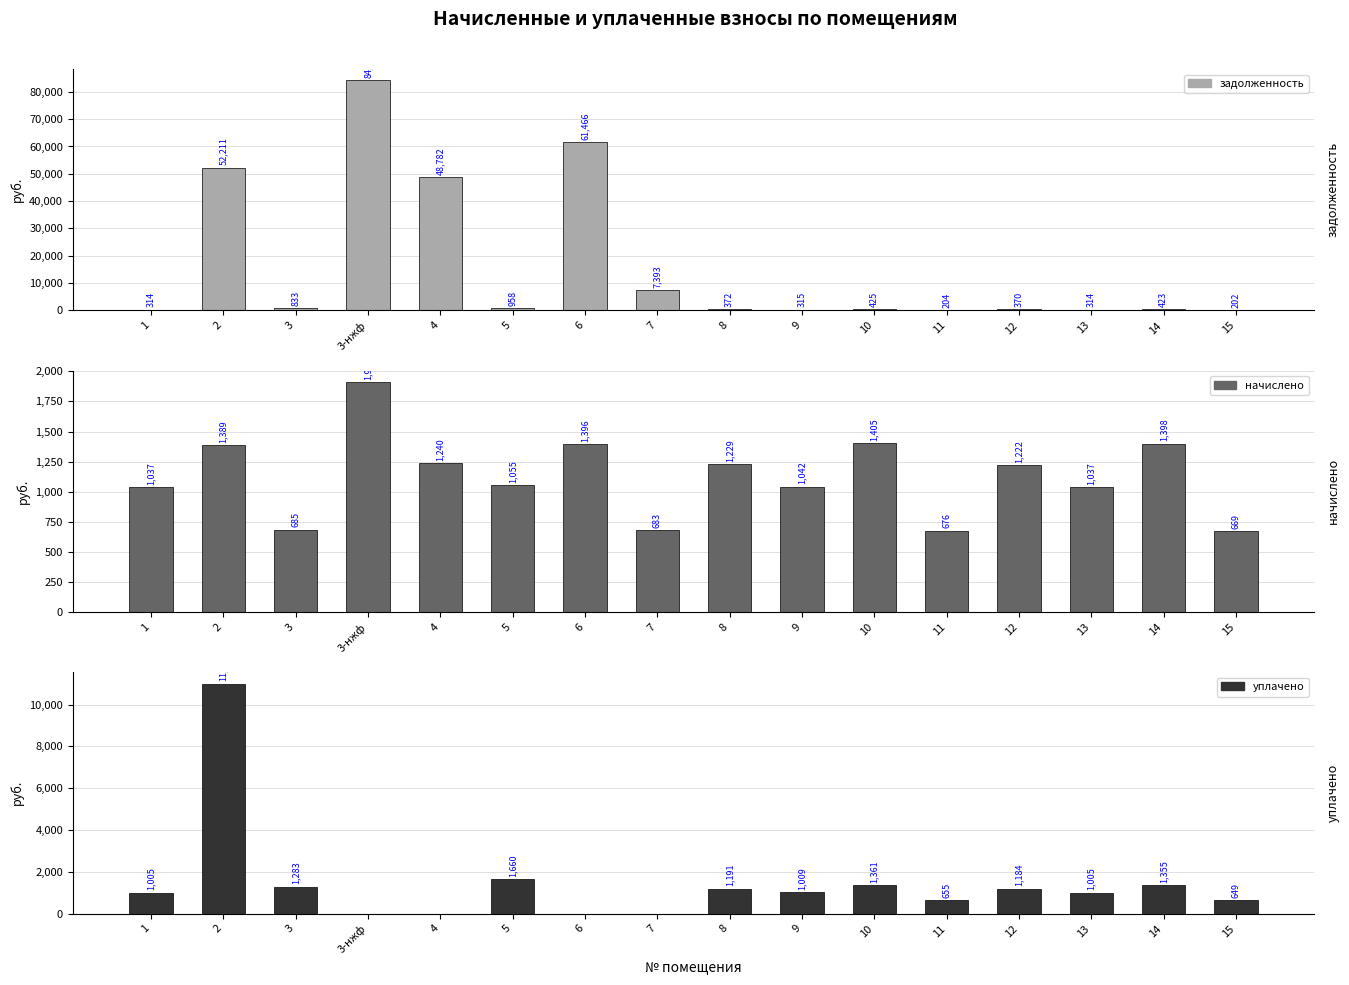

At which label is уплачено closest to 5500?

5